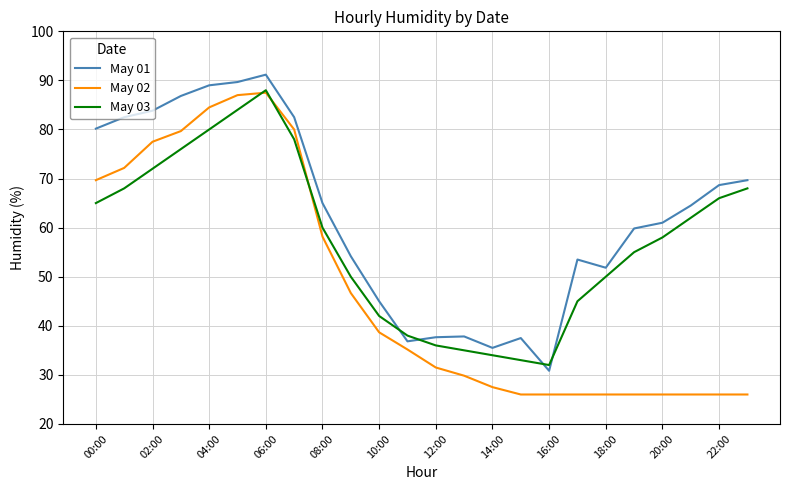

What is the maximum value shown in the chart?

91.2